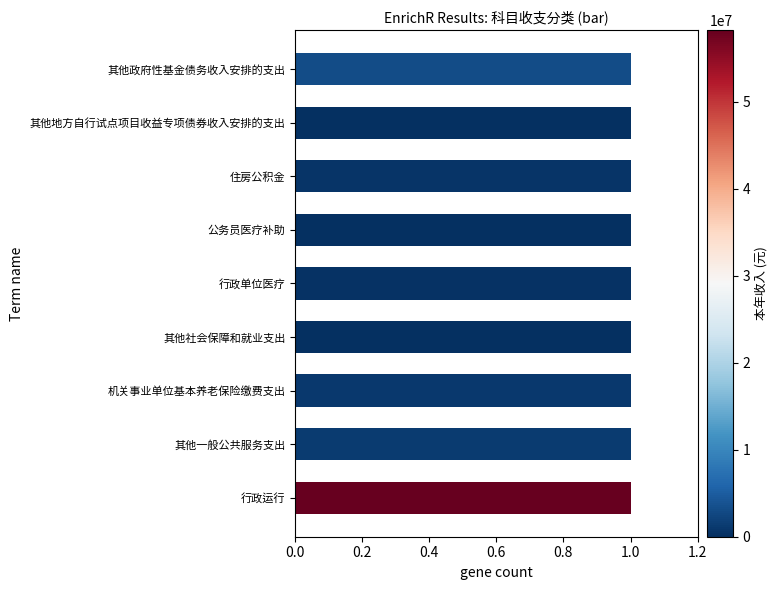

What position from the left is 其他政府性基金债务收入安排的支出?

9